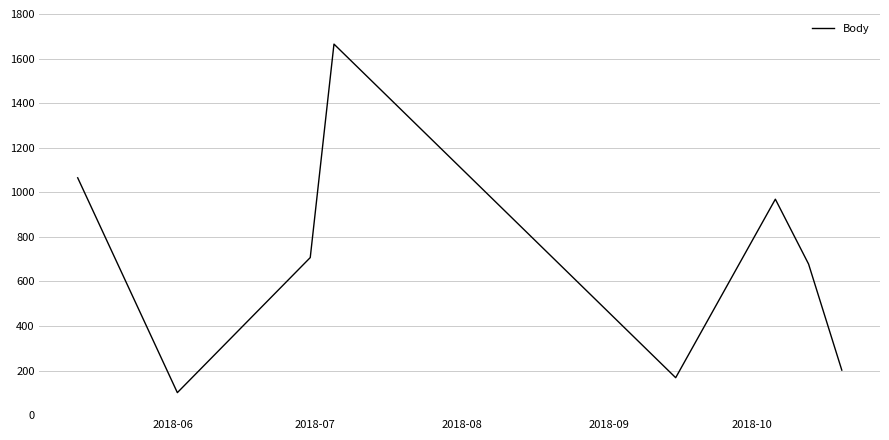

What is the maximum value shown in the chart?

1665